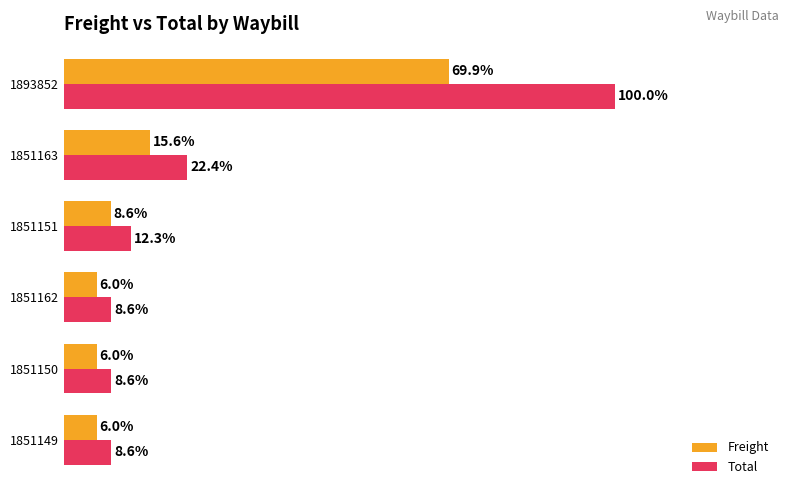

Between 1851151 and 1851163, which series saw the biggest shift?

Total